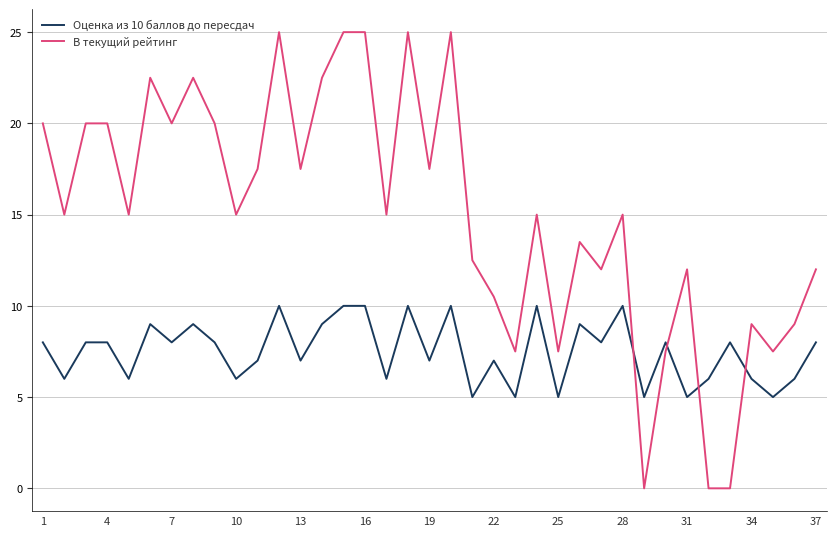

List the series in order of their overall mean, highest first.

В текущий рейтинг, Оценка из 10 баллов до пересдач